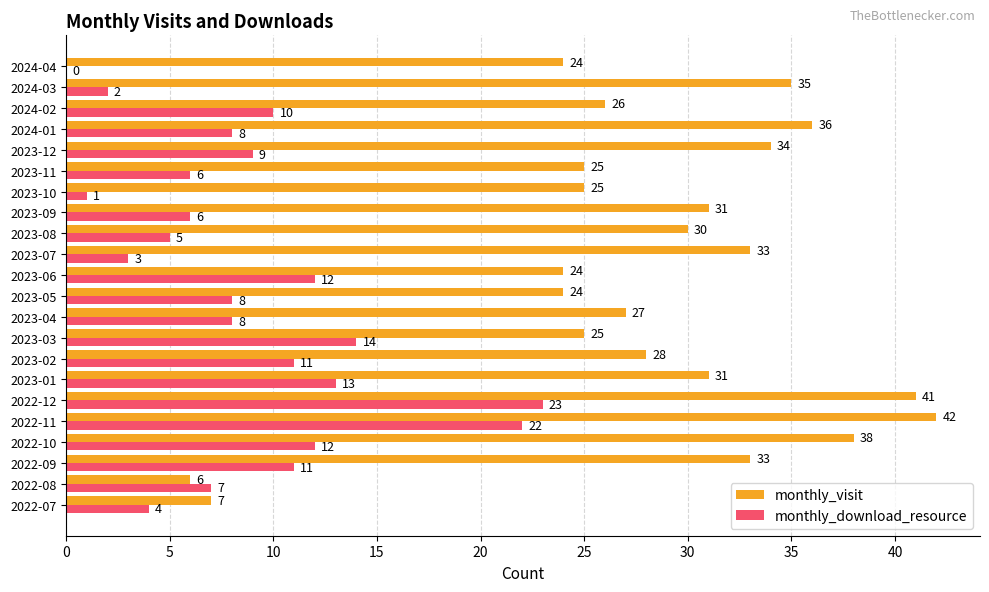

Is it true that monthly_visit equals 4 at 2022-07?

False